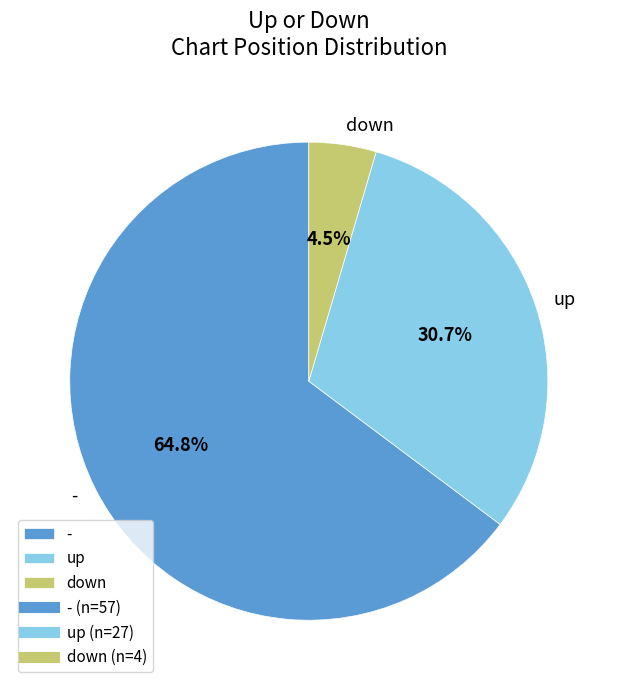

Between - and down, which is larger?

-